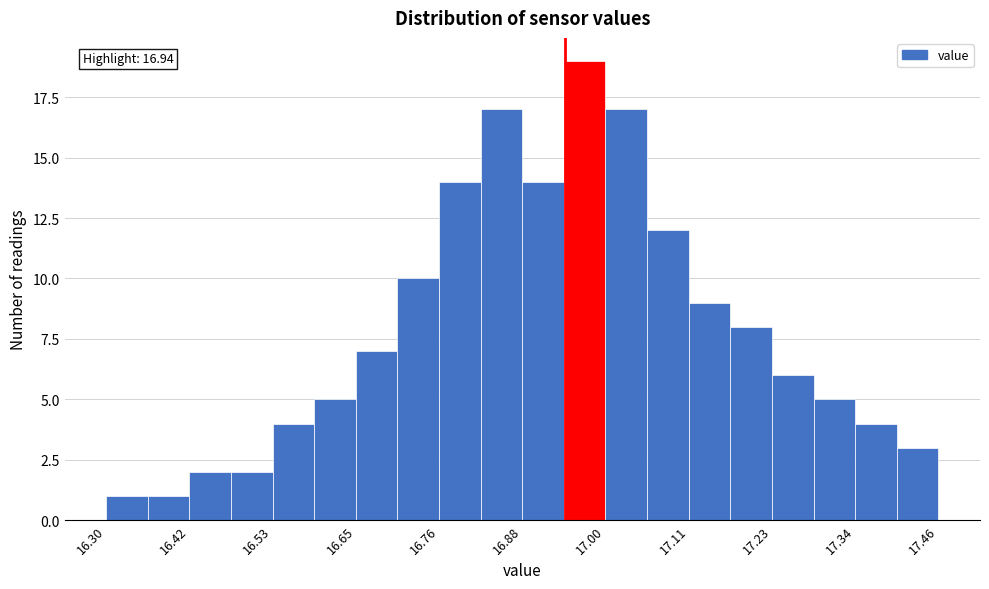

Around what value on the x-axis is the tallest bar? Give the approximate position of its centre, as read against the axis.

16.96